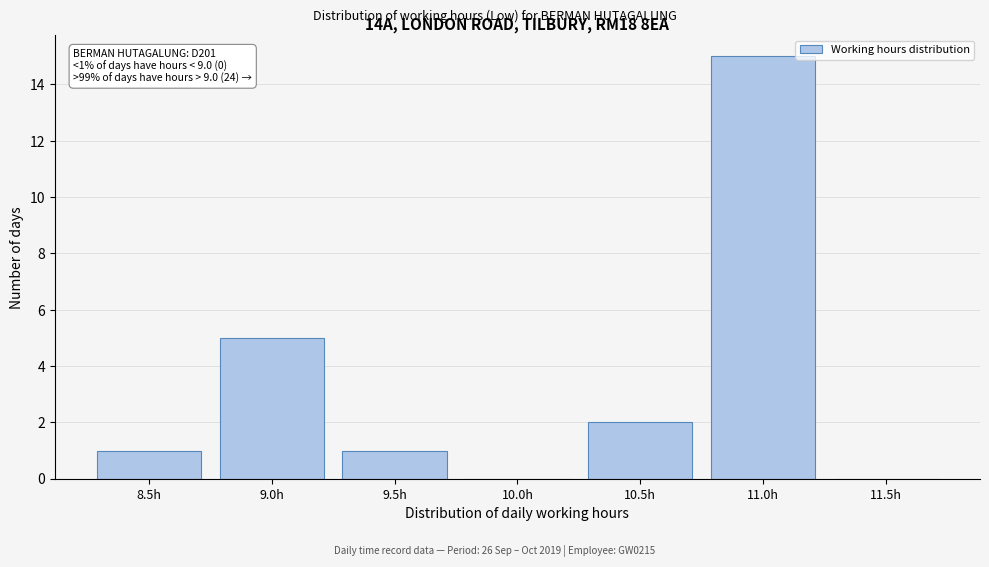

Reading left to right, list all the values displayed in this chart.

8.5h=1	9.0h=5	9.5h=1	10.0h=0	10.5h=2	11.0h=15	11.5h=0